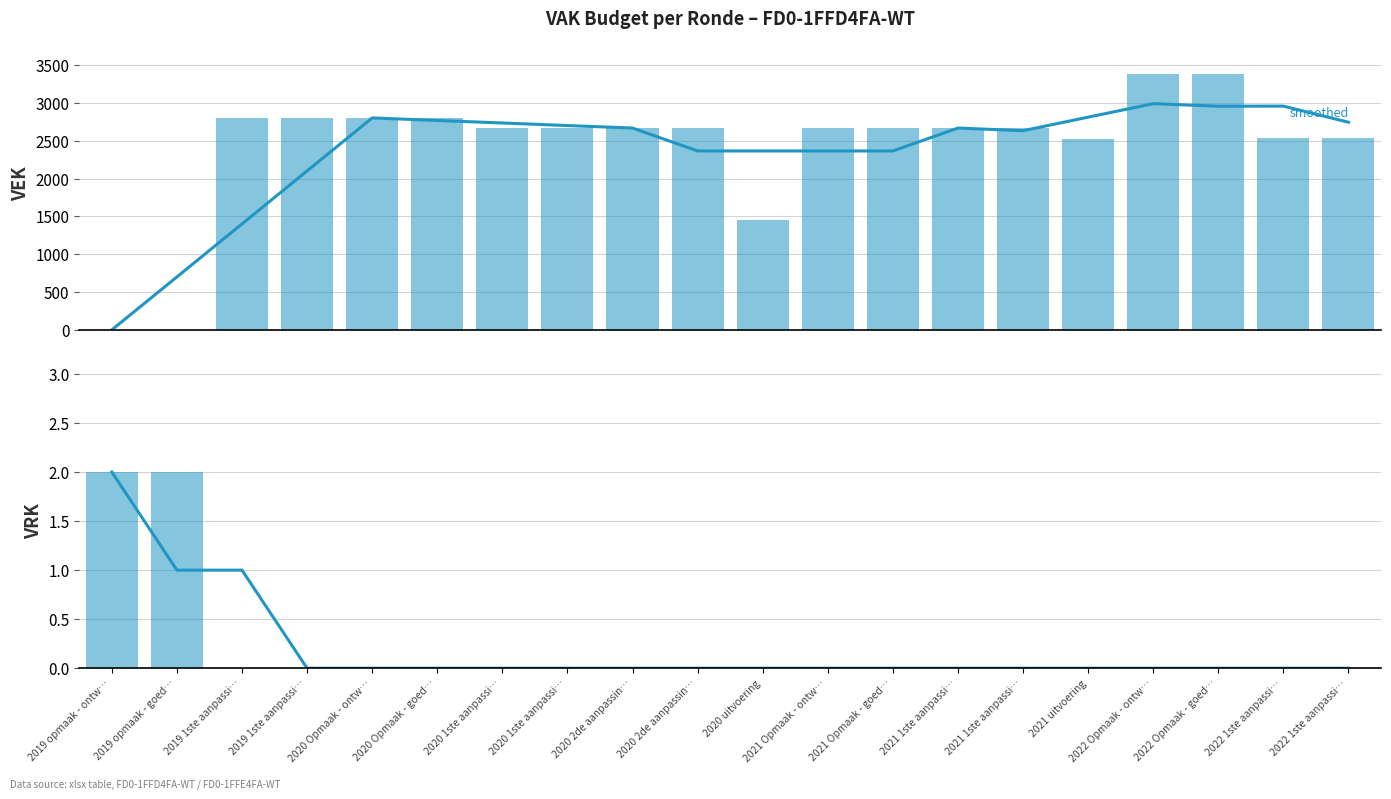

Is the value of VEK (smoothed) at 2021 uitvoering greater than the value of VEK at 2020 1ste aanpassi…?

Yes